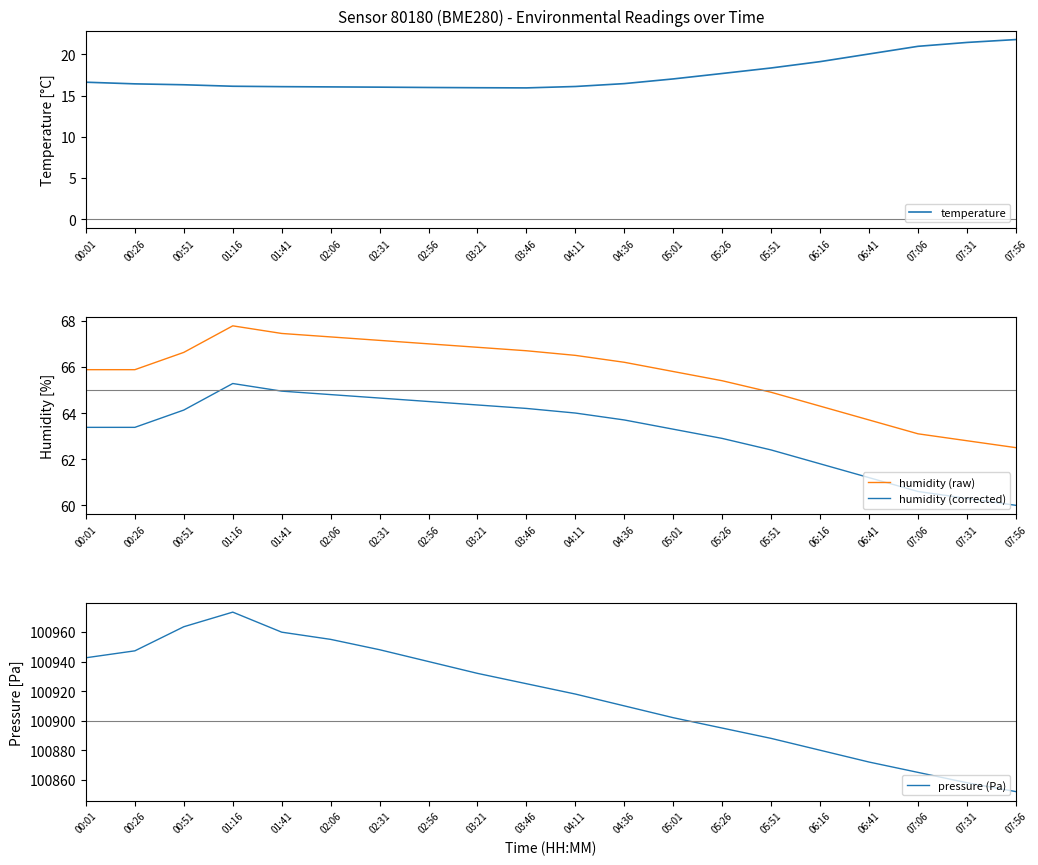

List the labels in order of humidity (raw) value, smallest first.

07:56, 07:31, 07:06, 06:41, 06:16, 05:51, 05:26, 05:01, 00:01, 00:26, 04:36, 04:11, 00:51, 03:46, 03:21, 02:56, 02:31, 02:06, 01:41, 01:16